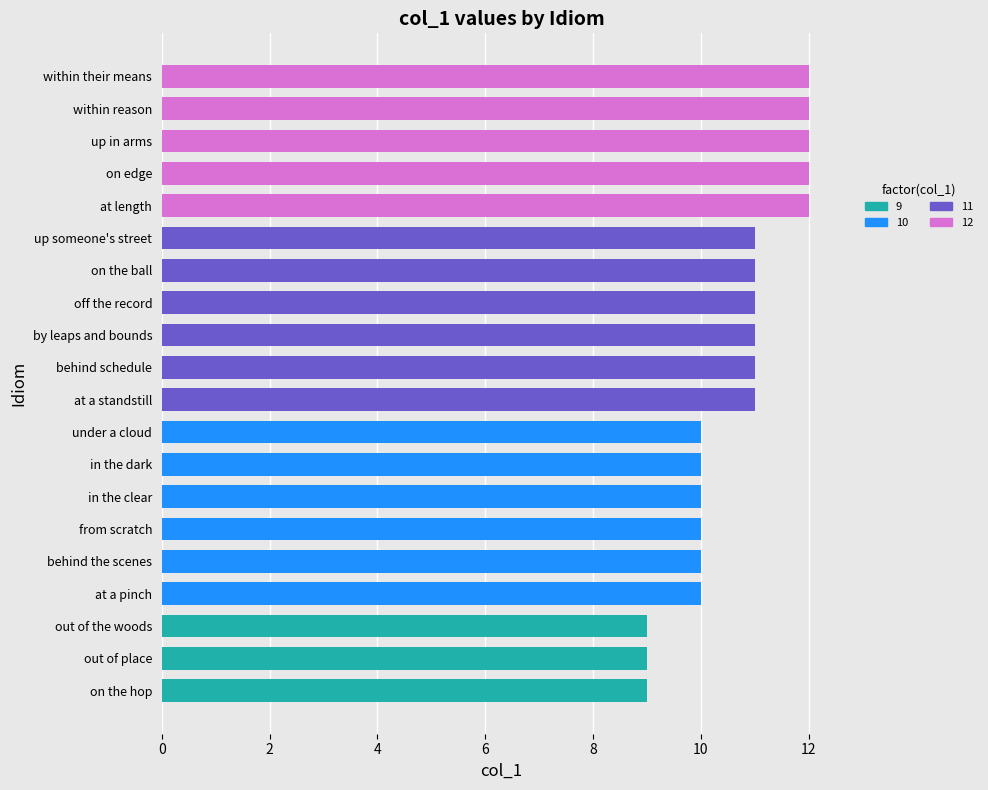

True or false: the data shows 5 at behind schedule.

False